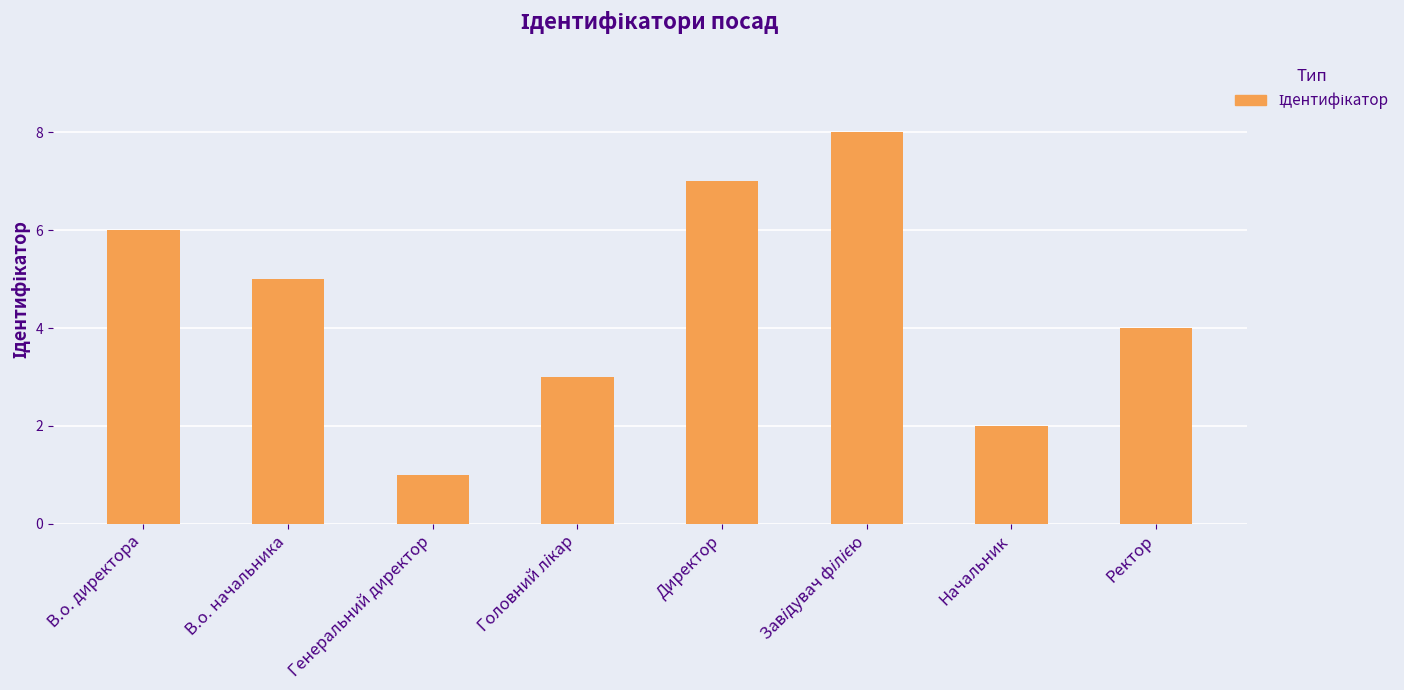

Reading left to right, list all the values displayed in this chart.

6	5	1	3	7	8	2	4